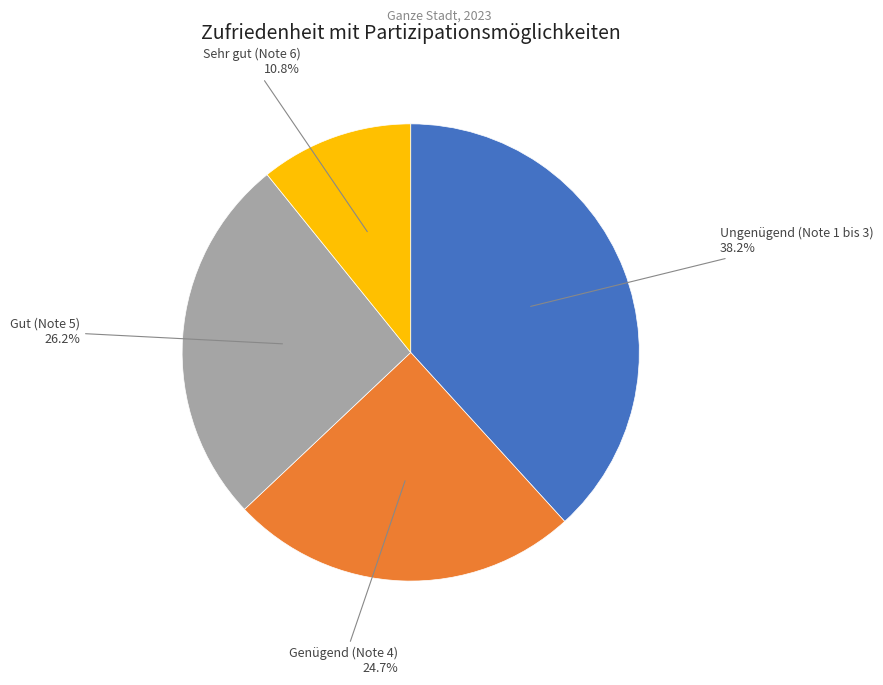

To the nearest percent, what portion does Sehr gut (Note 6) represent?

11%